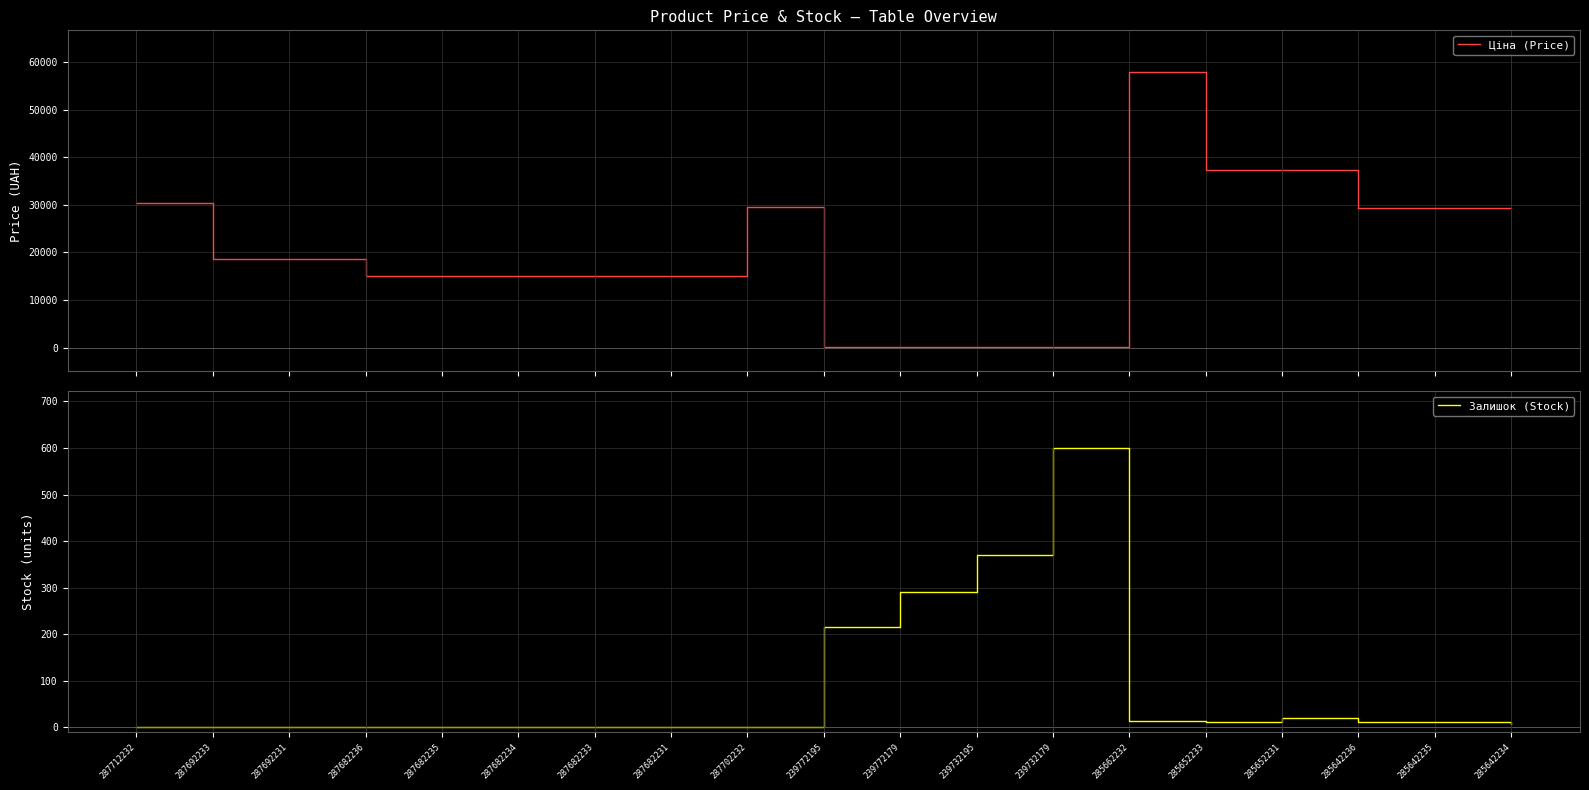

True or false: Ціна (Price) has more than 1 points higher than both neighbors.

True